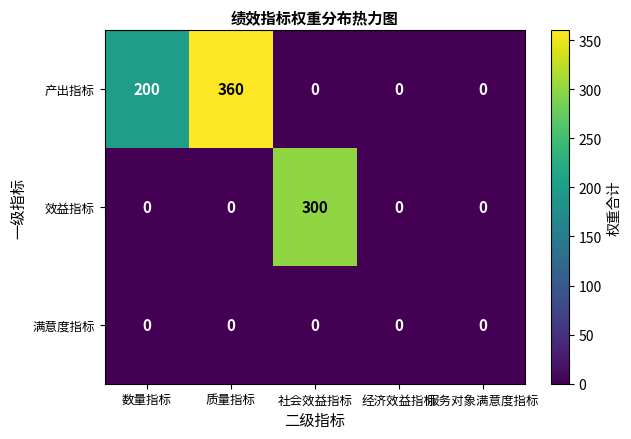

Reading left to right, what are all the values shown in this chart?

产出指标: 数量指标=200	质量指标=360	社会效益指标=0	经济效益指标=0	服务对象满意度指标=0
效益指标: 数量指标=0	质量指标=0	社会效益指标=300	经济效益指标=0	服务对象满意度指标=0
满意度指标: 数量指标=0	质量指标=0	社会效益指标=0	经济效益指标=0	服务对象满意度指标=0